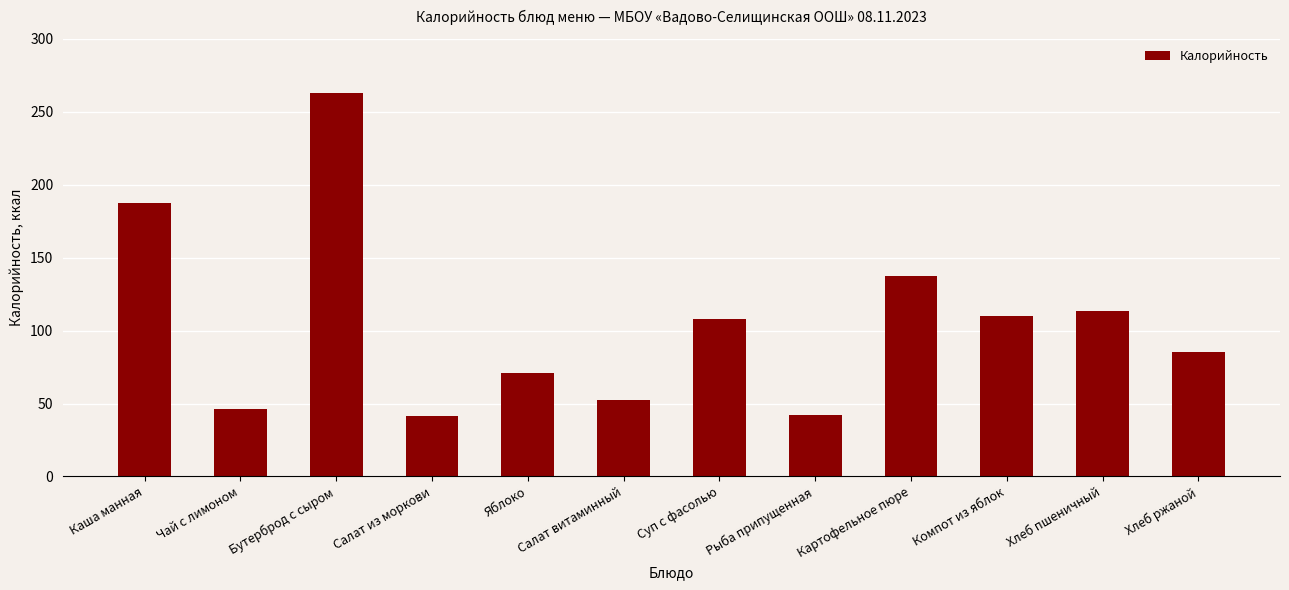

The value at Рыба припущенная is 42.0. True or false?

True